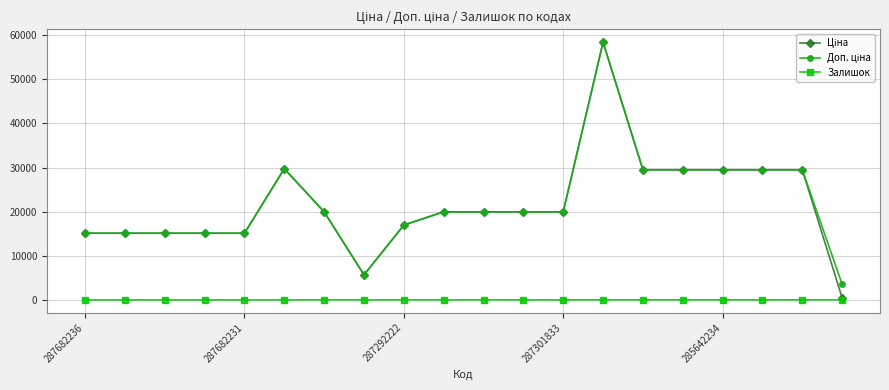

True or false: Залишок has more than 2 points higher than both neighbors.

True